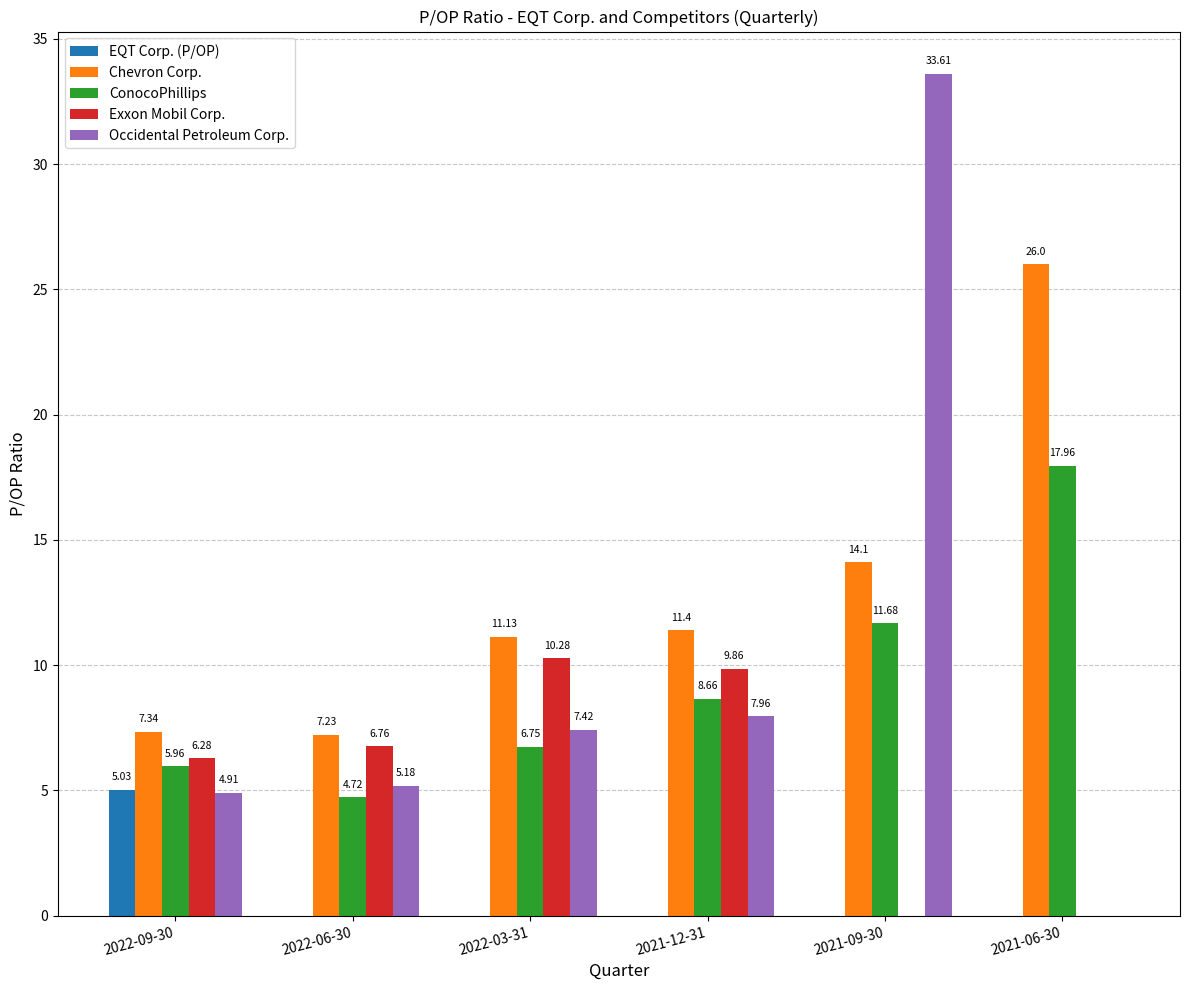

How many groups of bars are there?

6